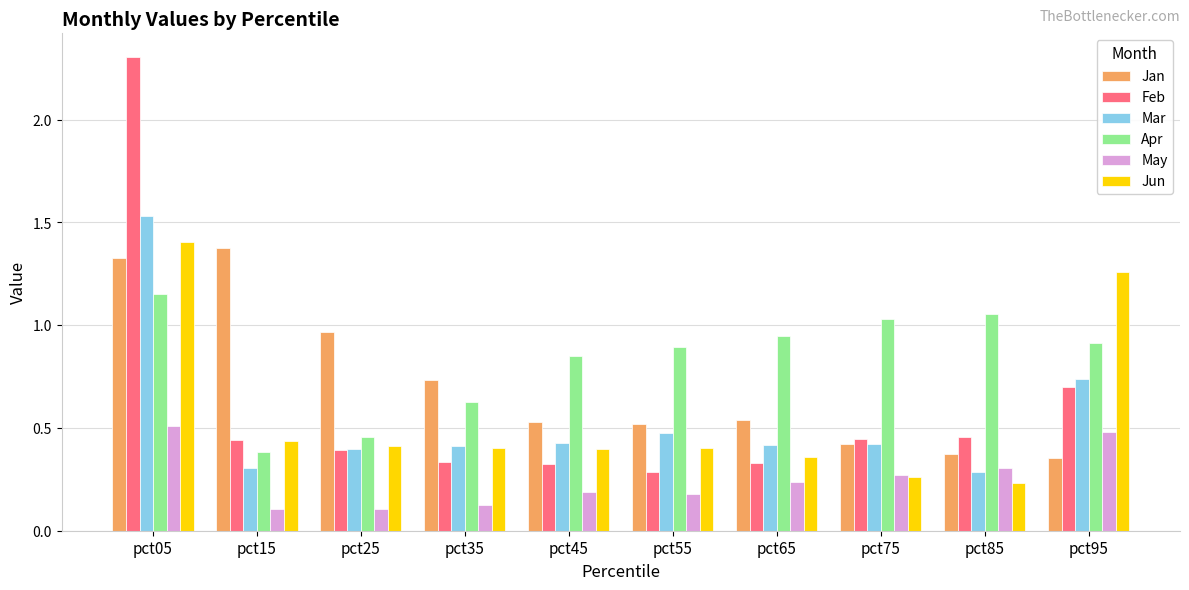

How many series are shown in this chart?

6